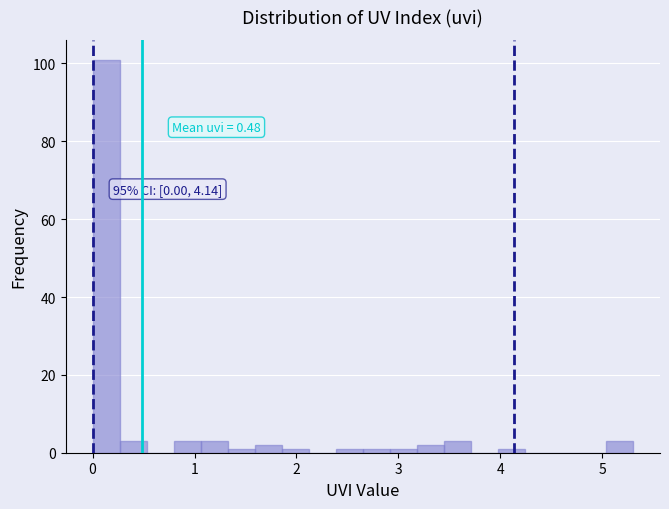

Read against the x-axis, roughly where is the centre of the tallest bar?

0.1